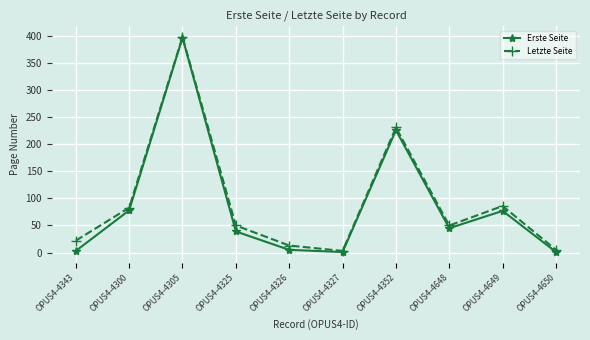

What is the value of the Letzte Seite point at the 8th from the left?

50